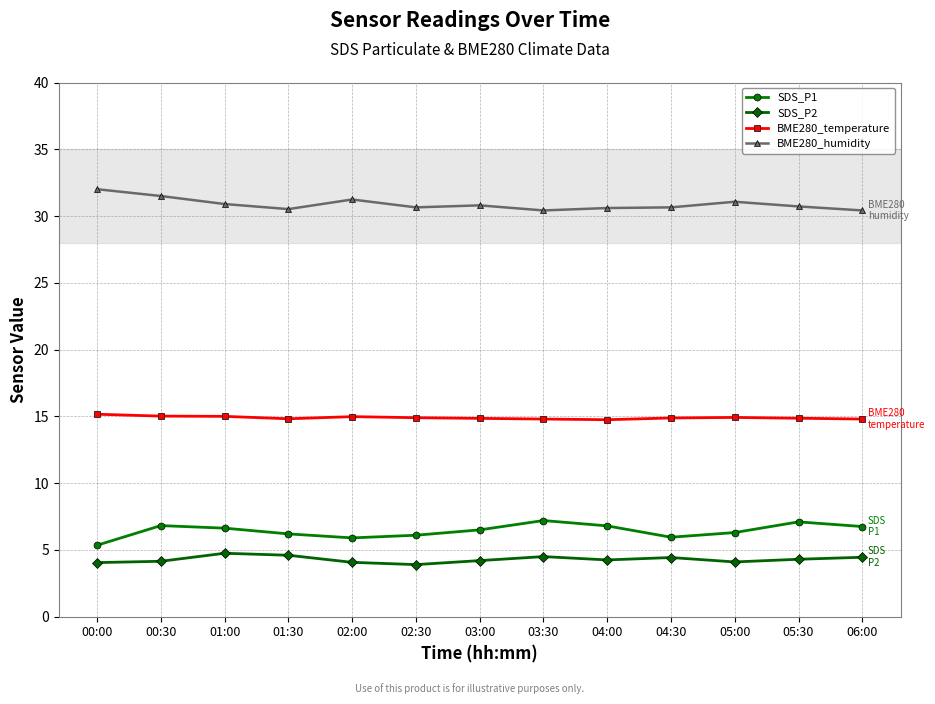

What is the sum of the BME280_temperature values at 02:30 and 05:30?

29.8